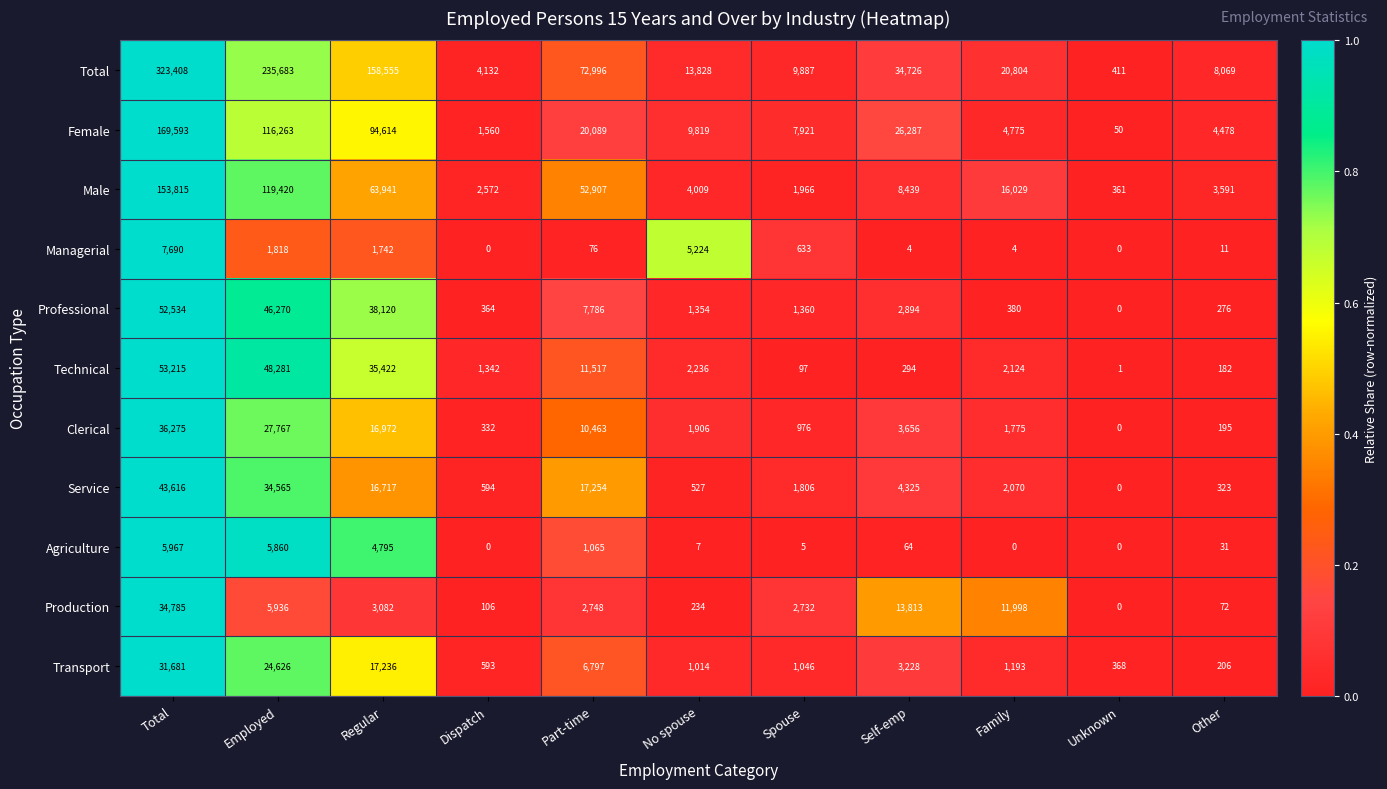

True or false: Managerial has a value of 2389 at Unknown.

False